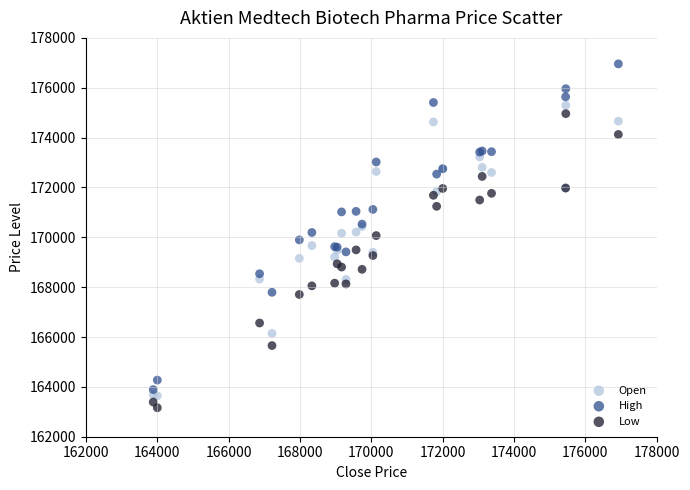

Which series contains the highest Y value?

High